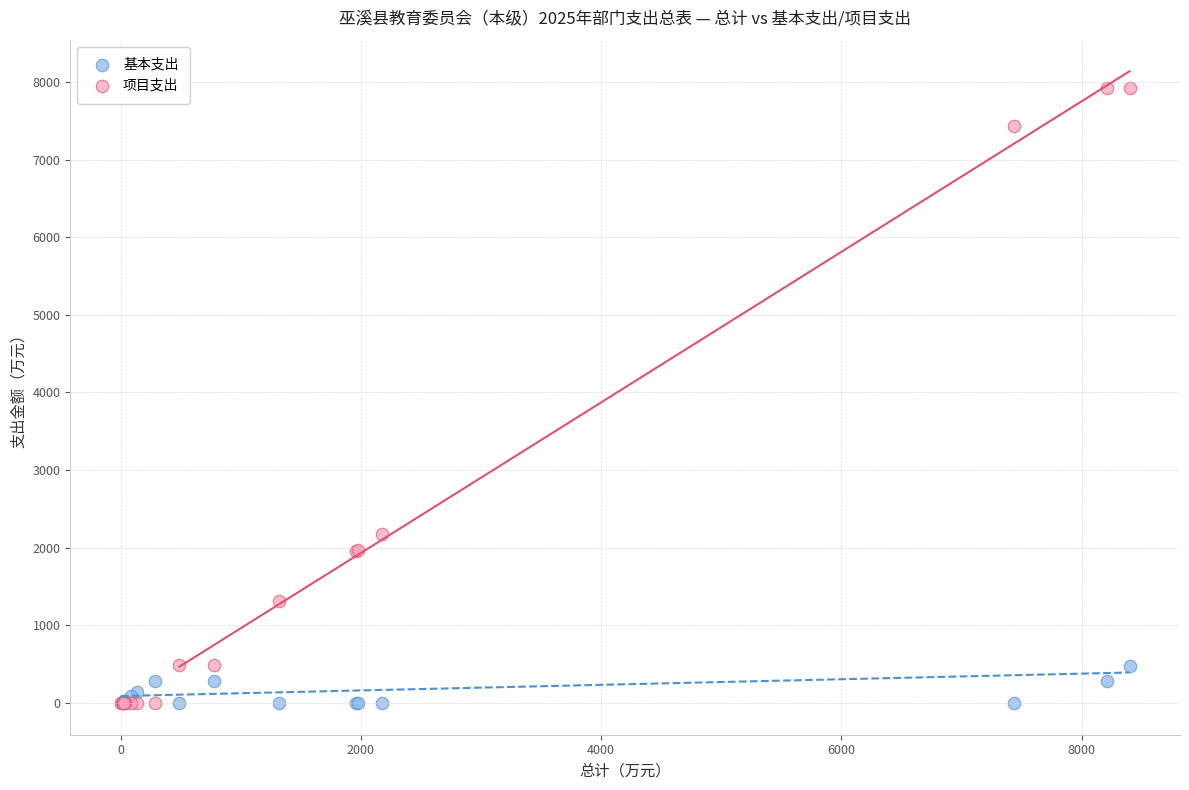

What are all the series names shown in the legend?

基本支出, 项目支出